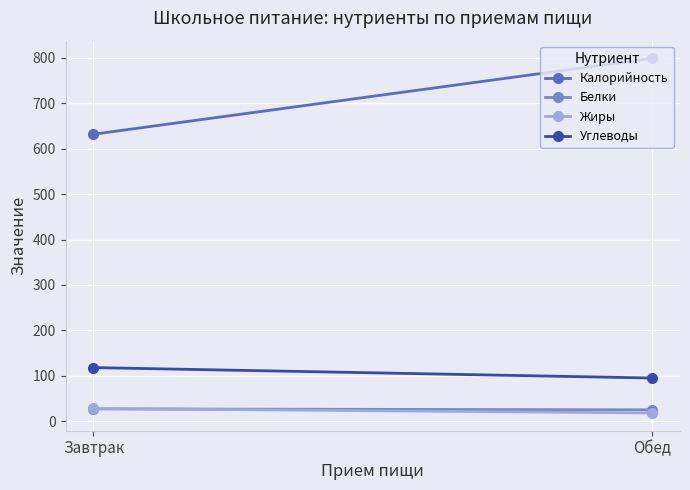

Which category has the lowest value across all series?

Обед